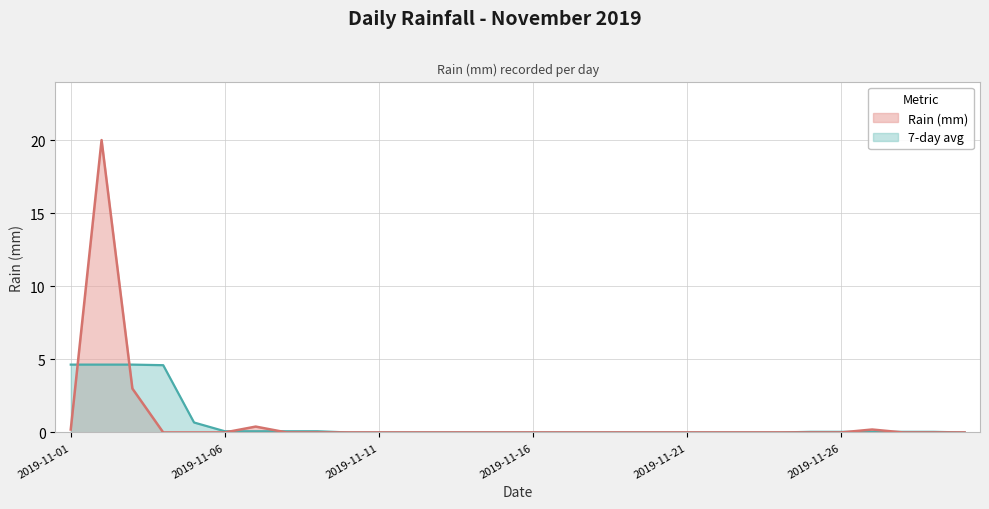

Between 15 and 22, which is larger?

15